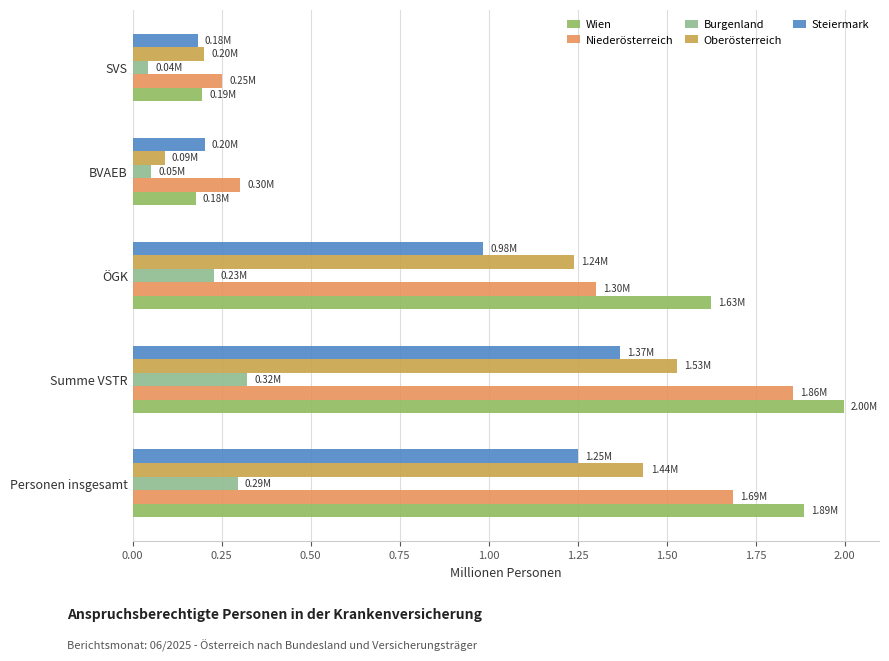

Which category has the highest value in the Wien series?

Summe VSTR